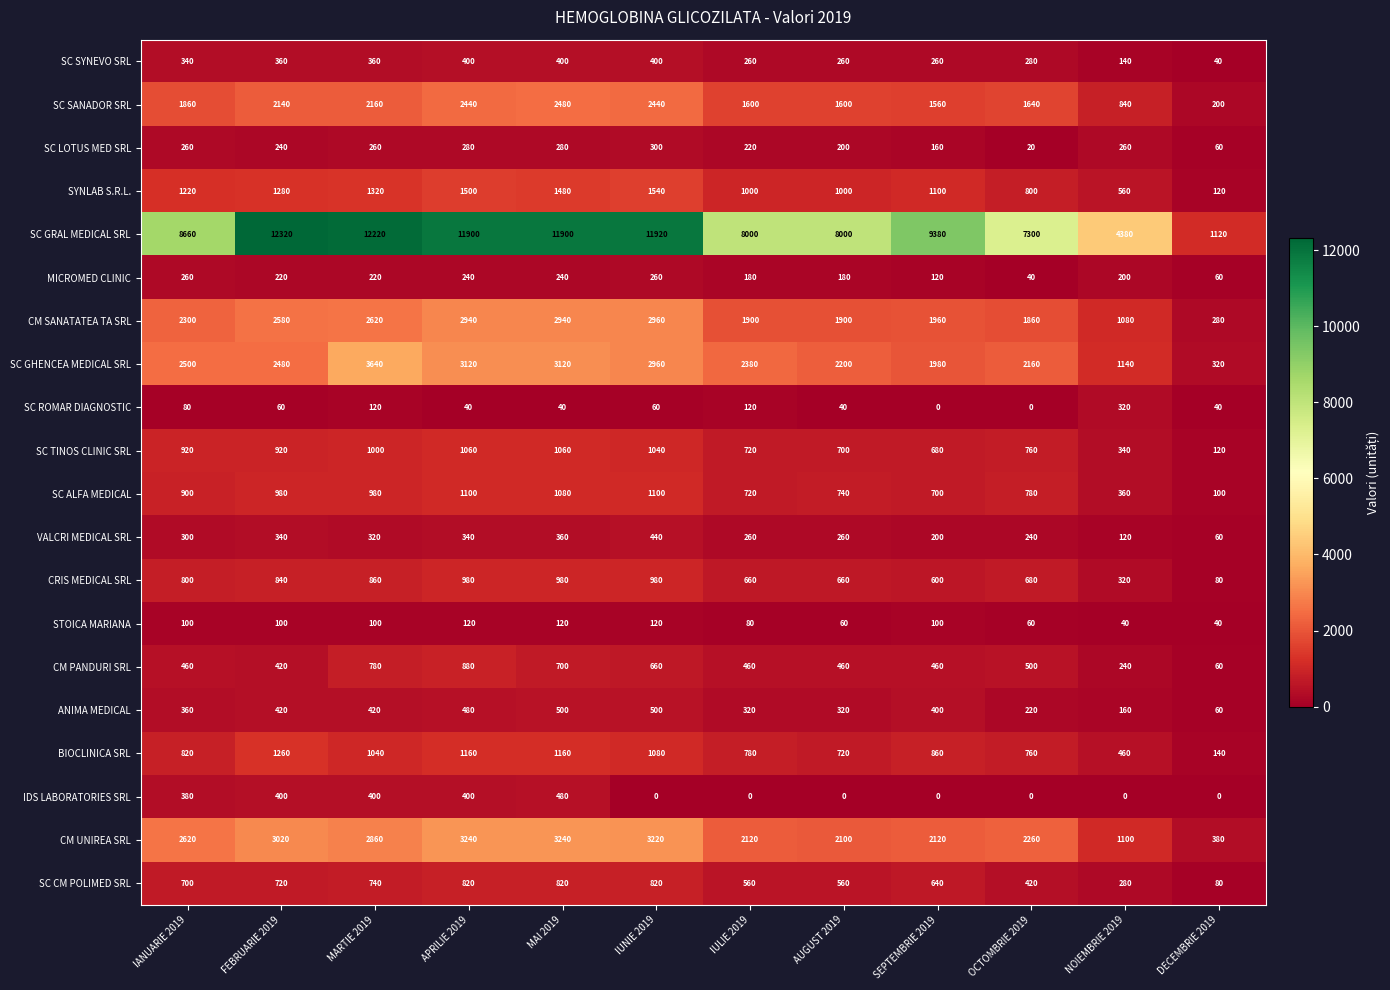

Which category has the highest value in the CM SANATATEA TA SRL series?

IUNIE 2019